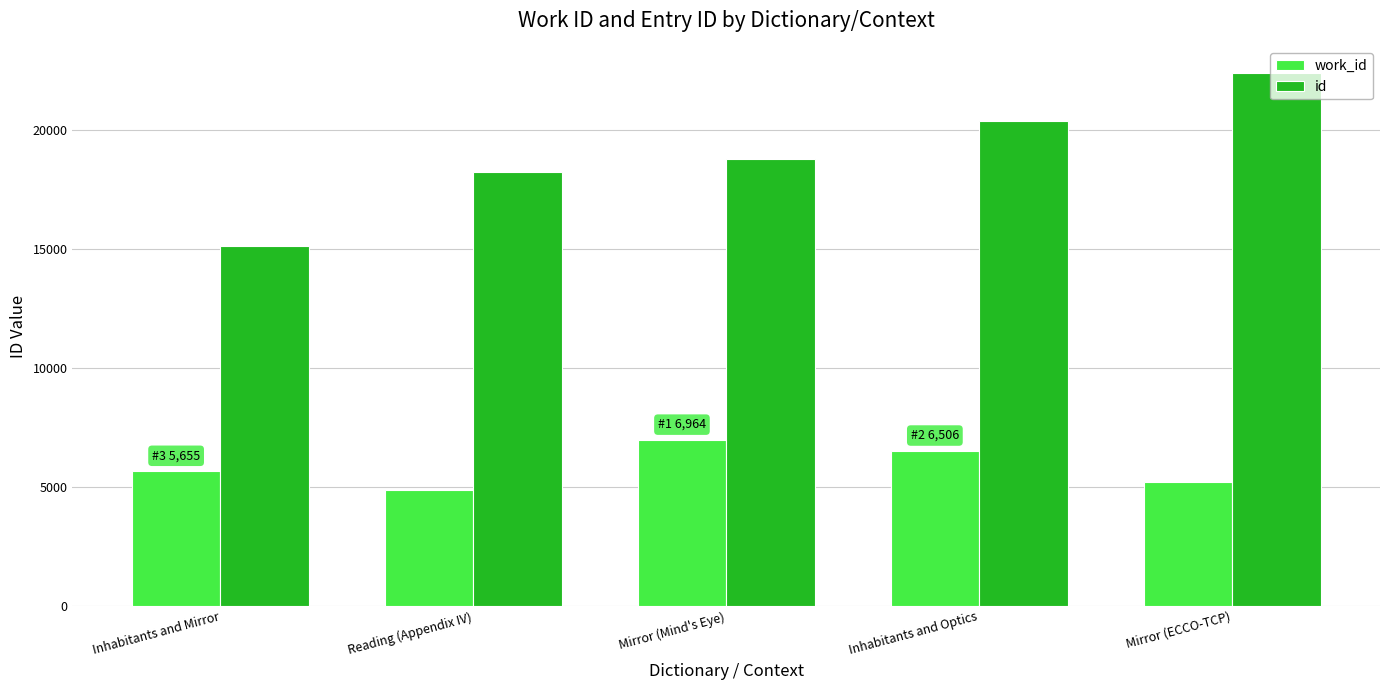

What is the total value across all series at Mirror (Mind's Eye)?

25739